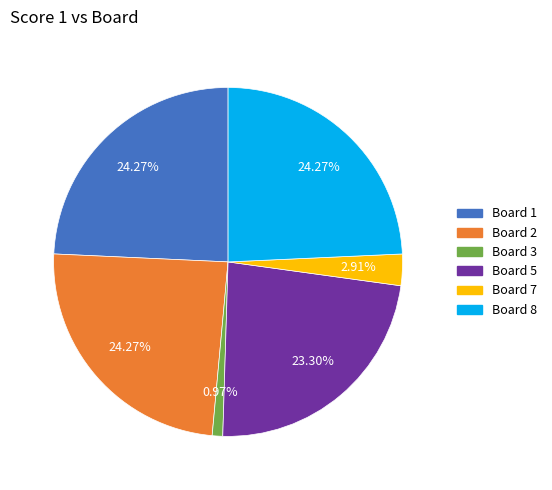

Is there a majority slice in this chart?

No